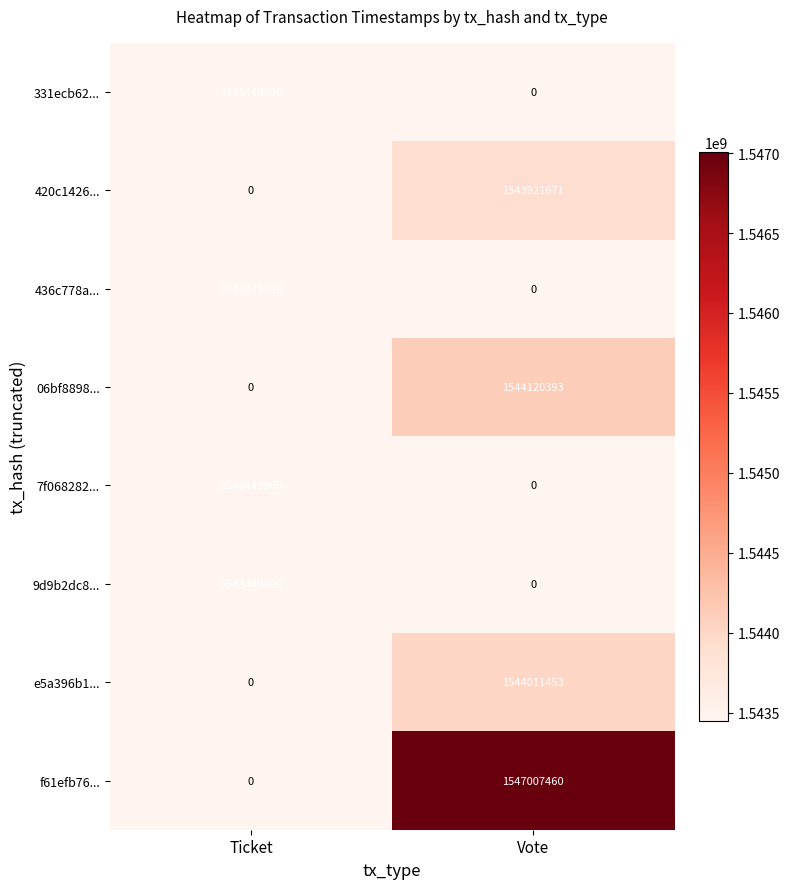

Is it true that 420c1426... equals 1543921671 at Vote?

True